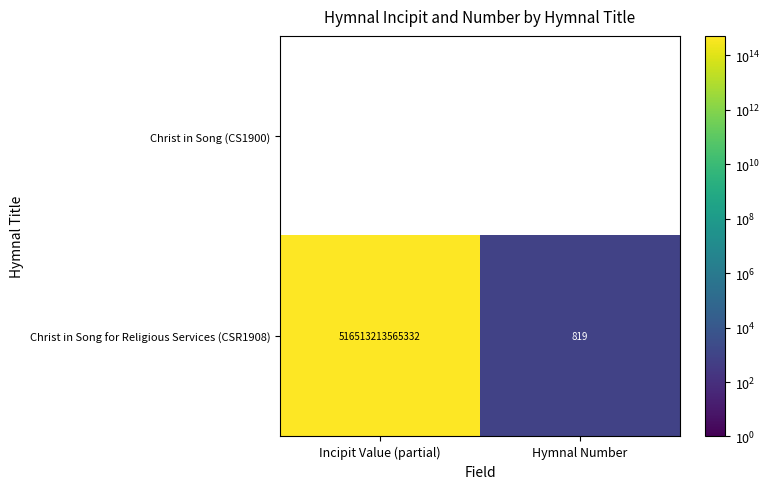

Read the Christ in Song for Religious Services (CSR1908) value at Hymnal Number, to the nearest 100.

800